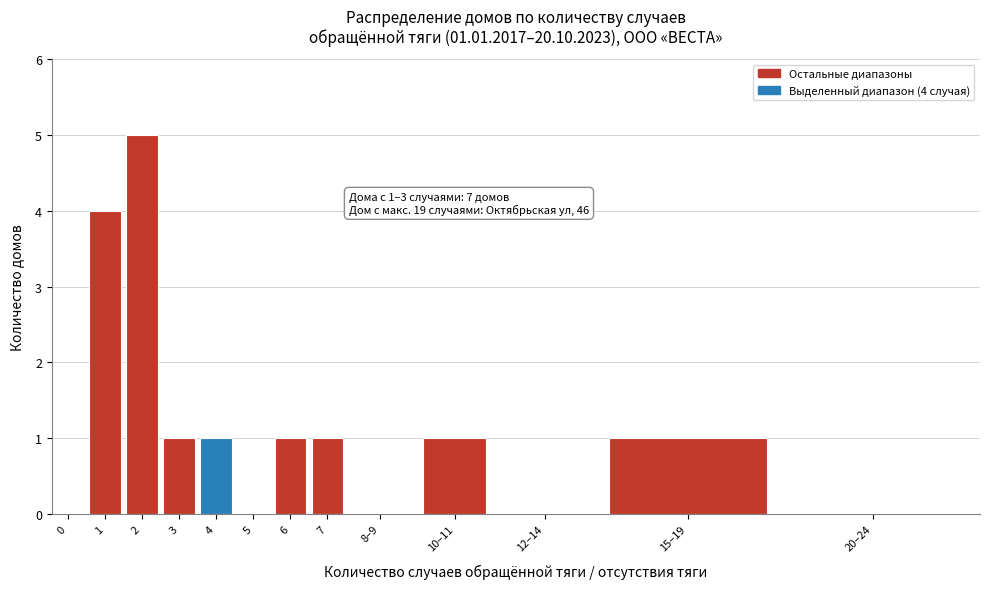

Reading left to right, what are all the values shown in this chart?

0=0	1=4	2=5	3=1	4=1	5=0	6=1	7=1	8–9=0	10–11=1	12–14=0	15–19=1	20–24=0